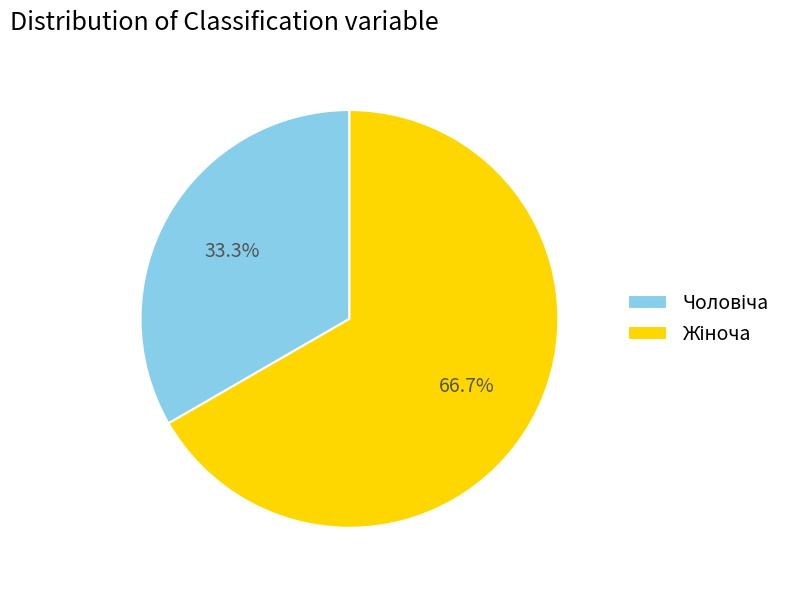

Count the number of slices in the pie.

2